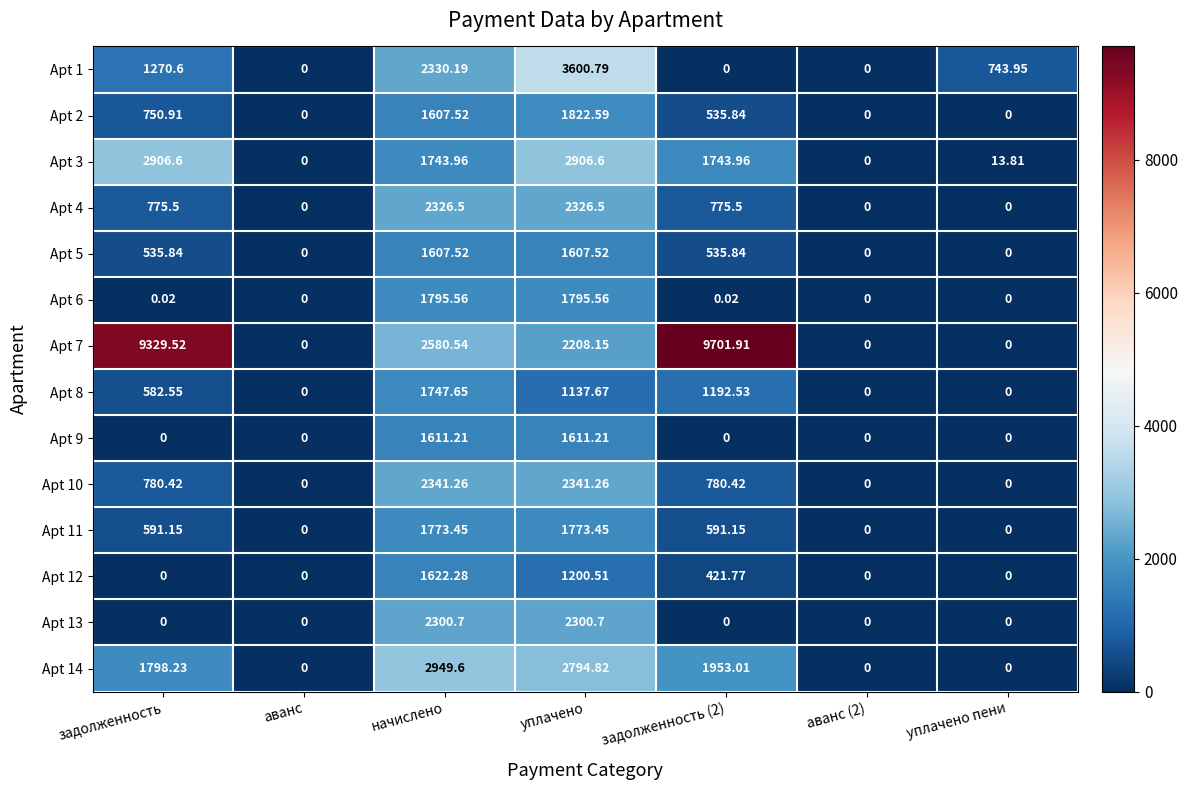

Where does the Apt 11 series first go above 591?

задолженность